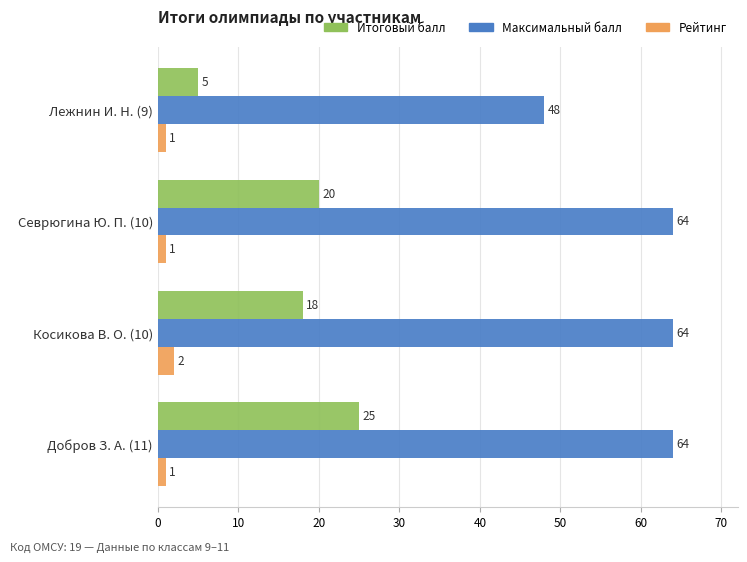

What is the average value of the Максимальный балл series?

60